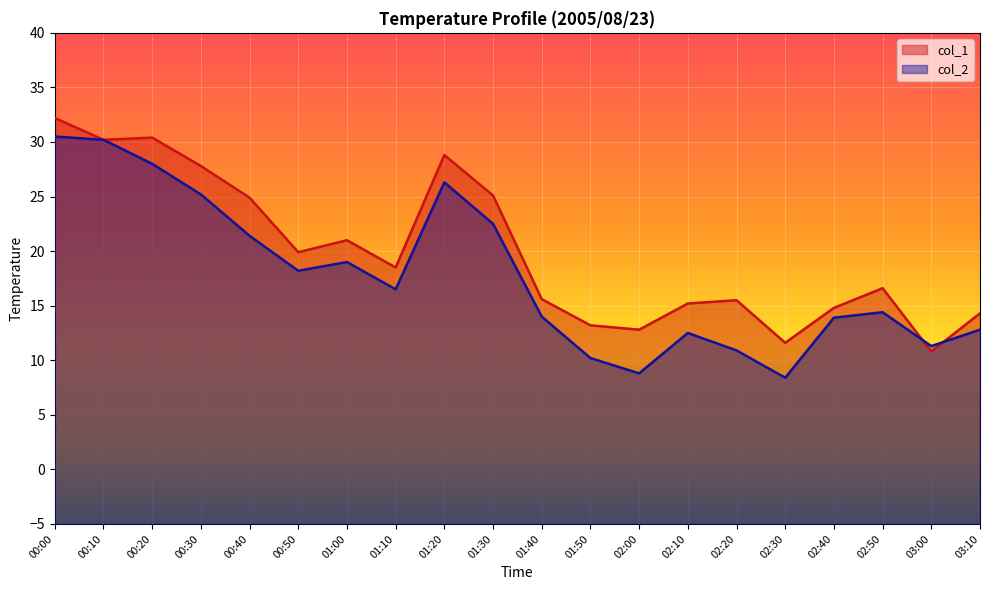

Reading left to right, transcribe all the data shown in this chart.

col_1: 00:00=32.2	00:10=30.2	00:20=30.4	00:30=27.8	00:40=24.9	00:50=19.9	01:00=21.0	01:10=18.5	01:20=28.8	01:30=25.1	01:40=15.6	01:50=13.2	02:00=12.8	02:10=15.2	02:20=15.5	02:30=11.6	02:40=14.8	02:50=16.6	03:00=10.8	03:10=14.3
col_2: 00:00=30.5	00:10=30.2	00:20=28.0	00:30=25.2	00:40=21.4	00:50=18.2	01:00=19.0	01:10=16.5	01:20=26.3	01:30=22.5	01:40=14.0	01:50=10.2	02:00=8.8	02:10=12.5	02:20=10.9	02:30=8.4	02:40=13.9	02:50=14.4	03:00=11.3	03:10=12.8